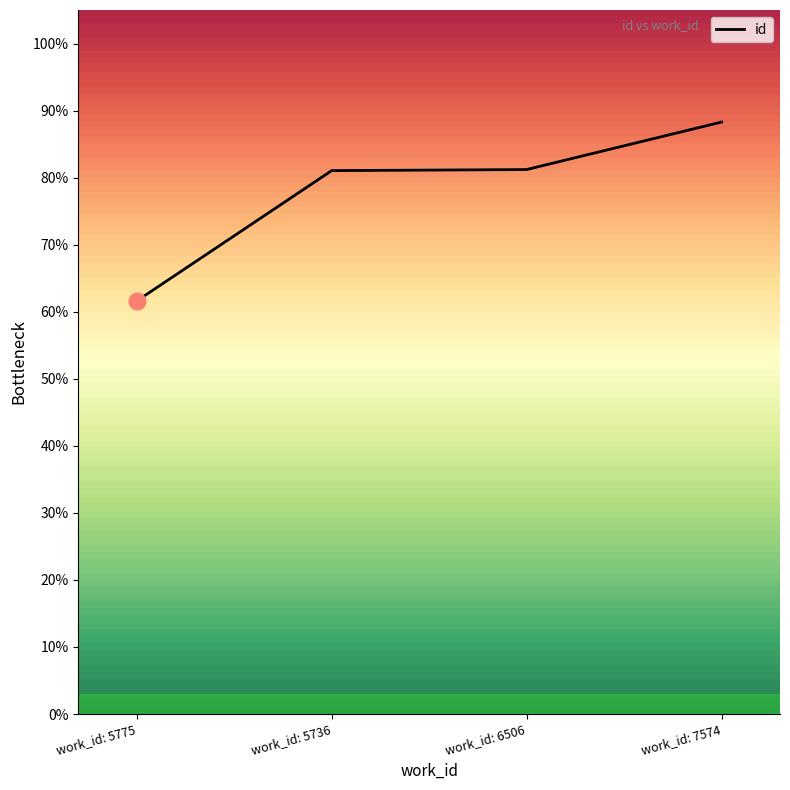

Approximately how many times larger is the value at work_id: 5736 compared to work_id: 5775?

1.3